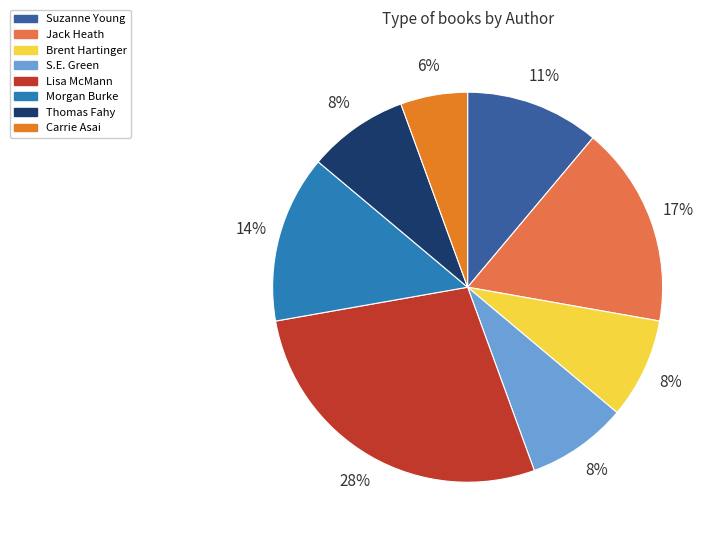

Is there any slice that represents more than half of the pie?

No